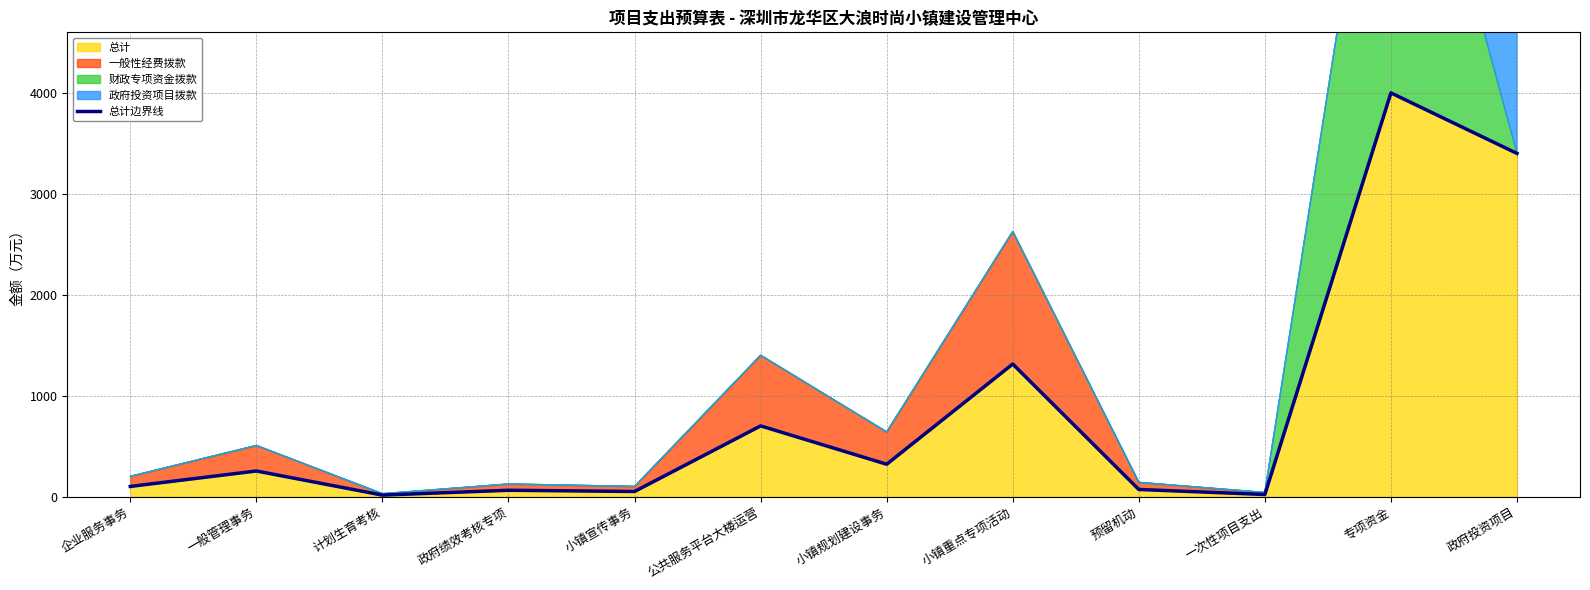

How many data points are less than 253?

6